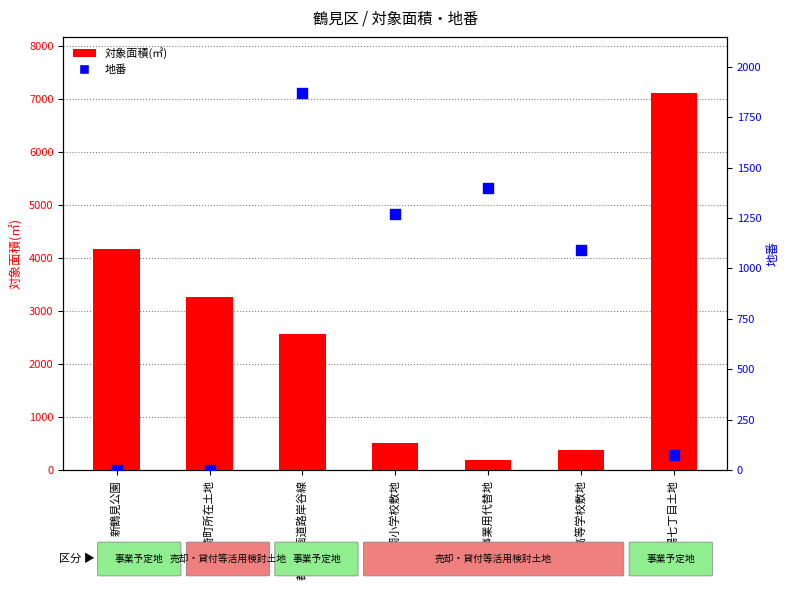

Which series reaches the minimum Y coordinate?

地番